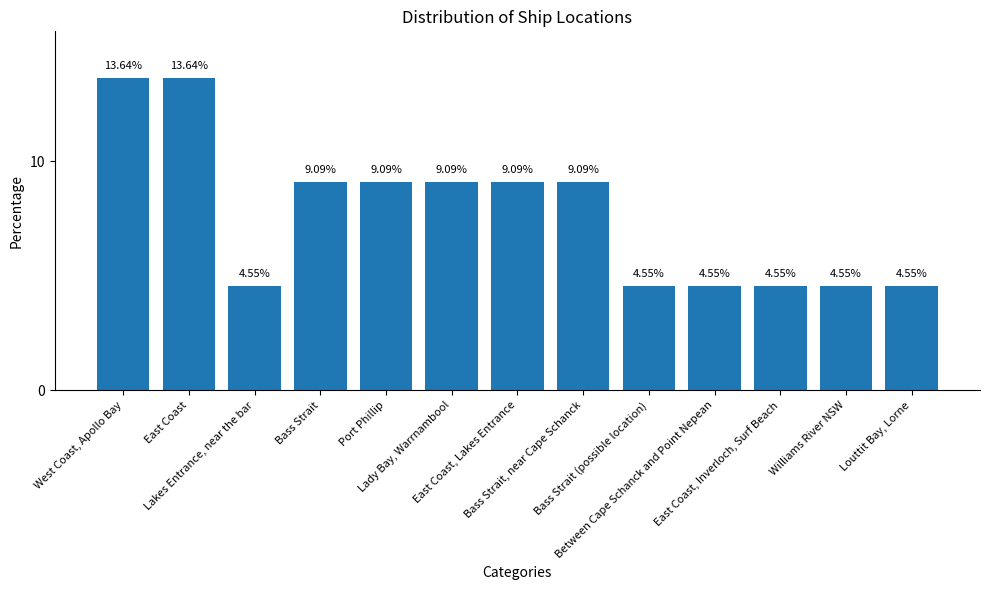

What is the difference between the second highest and minimum values?

9.1